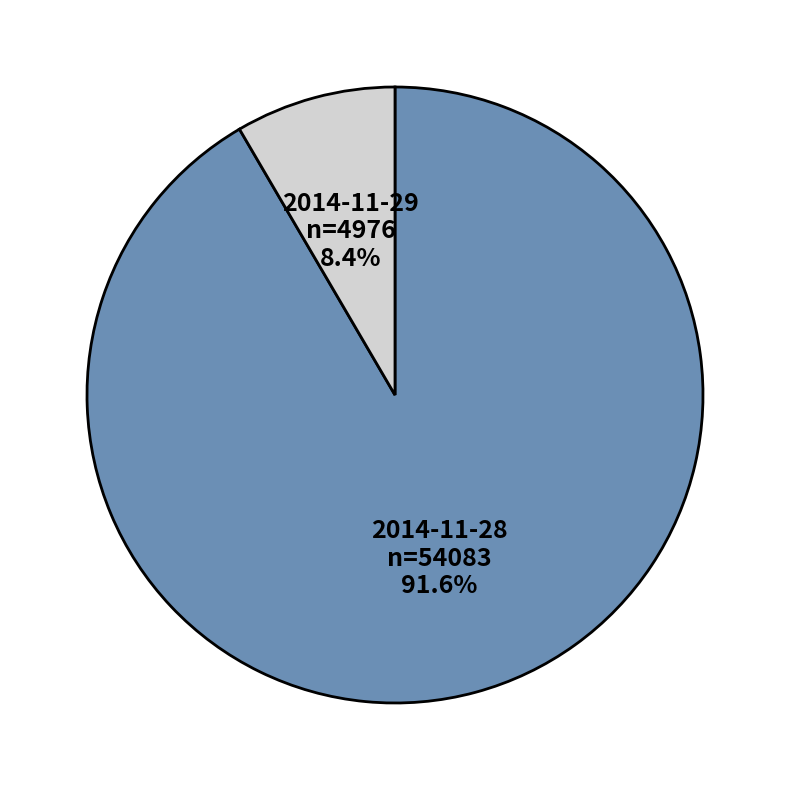

How much of the chart is everything except 2014-11-29?

91.6%